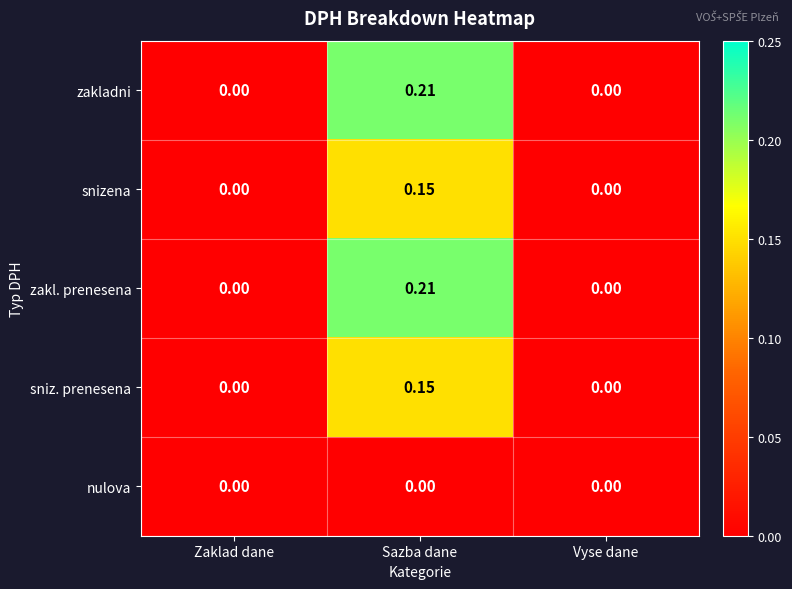

At which category is the sum across all series the highest?

Sazba dane